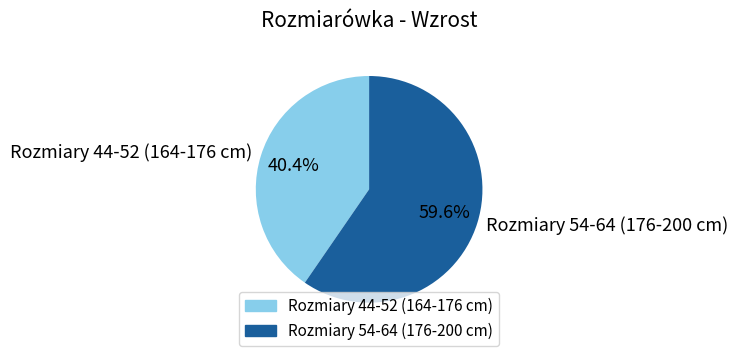

How many slices are in this pie chart?

2